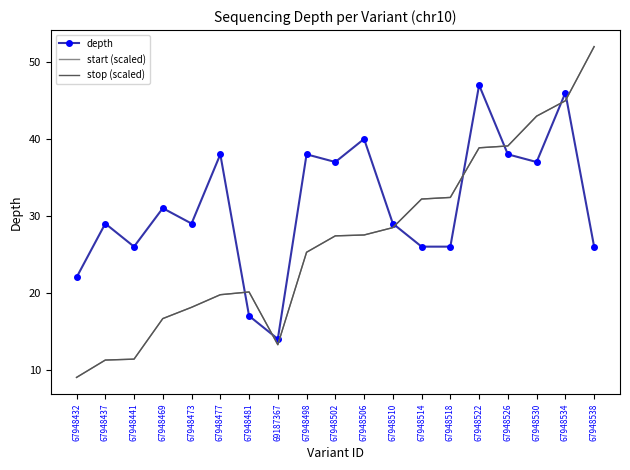

True or false: stop (scaled) and start (scaled) cross at least once.

False